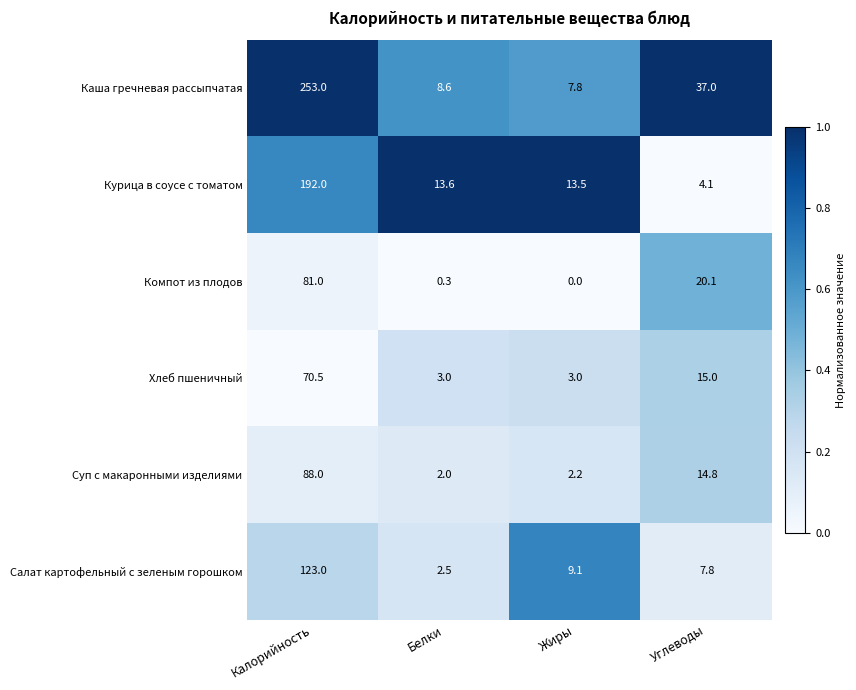

At Калорийность, list the series in order from smallest to largest.

Хлеб пшеничный, Компот из плодов, Суп с макаронными изделиями, Салат картофельный с зеленым горошком, Курица в соусе с томатом, Каша гречневая рассыпчатая